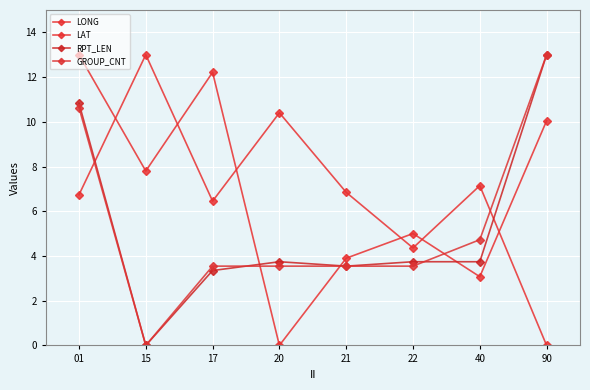

Which series changed the most between 17 and 40?

LAT